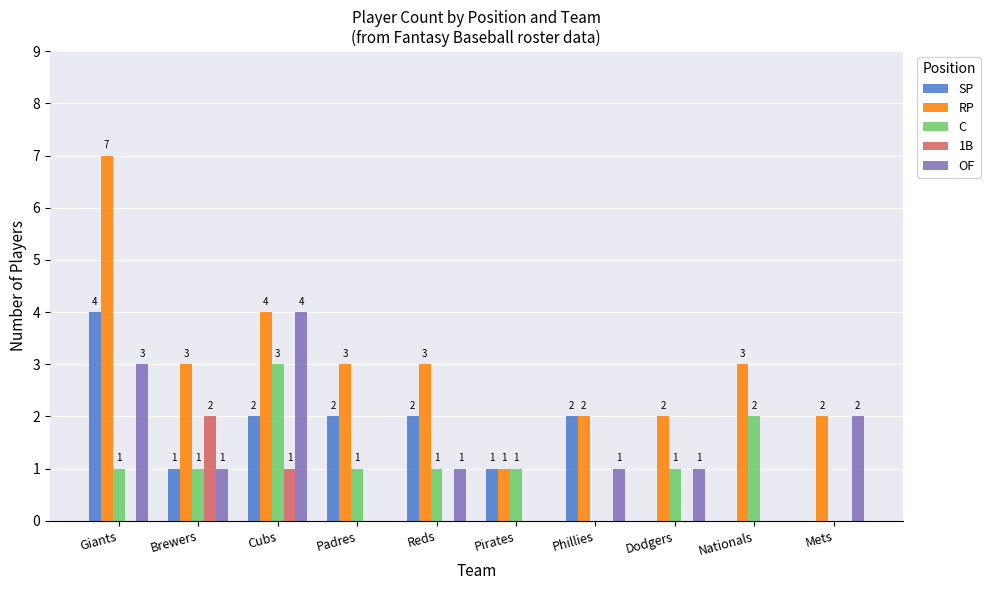

What is the sum of all OF values?

13